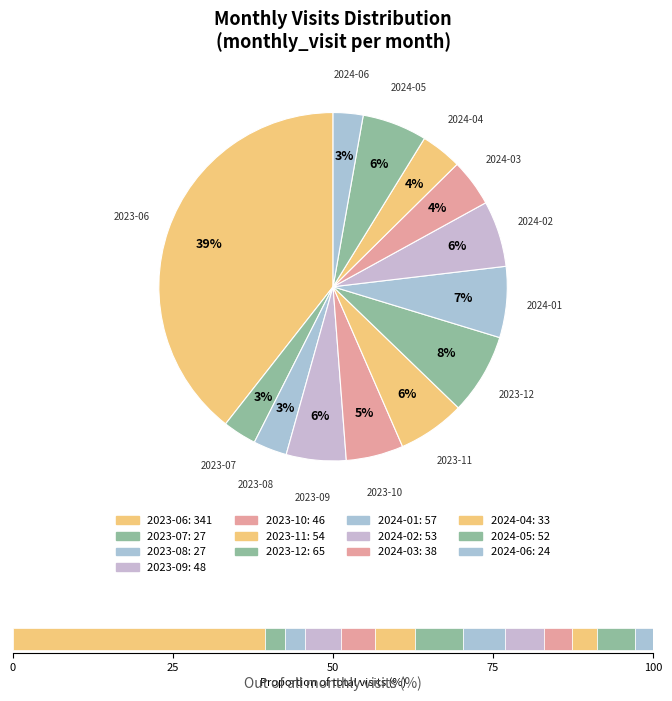

Rank the categories by value from highest to lowest.

2023-06, 2023-12, 2024-01, 2023-11, 2024-02, 2024-05, 2023-09, 2023-10, 2024-03, 2024-04, 2023-07, 2023-08, 2024-06